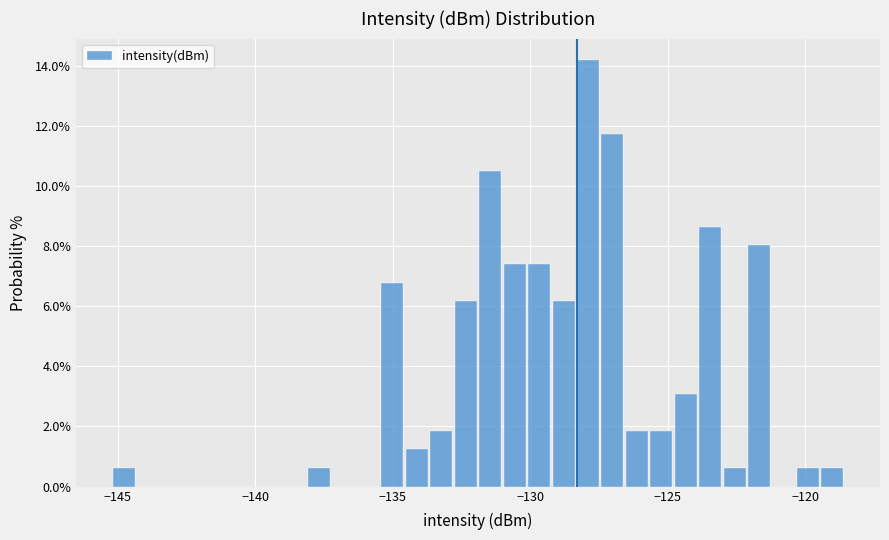

Read against the x-axis, roughly where is the centre of the tallest bar?

-128.0